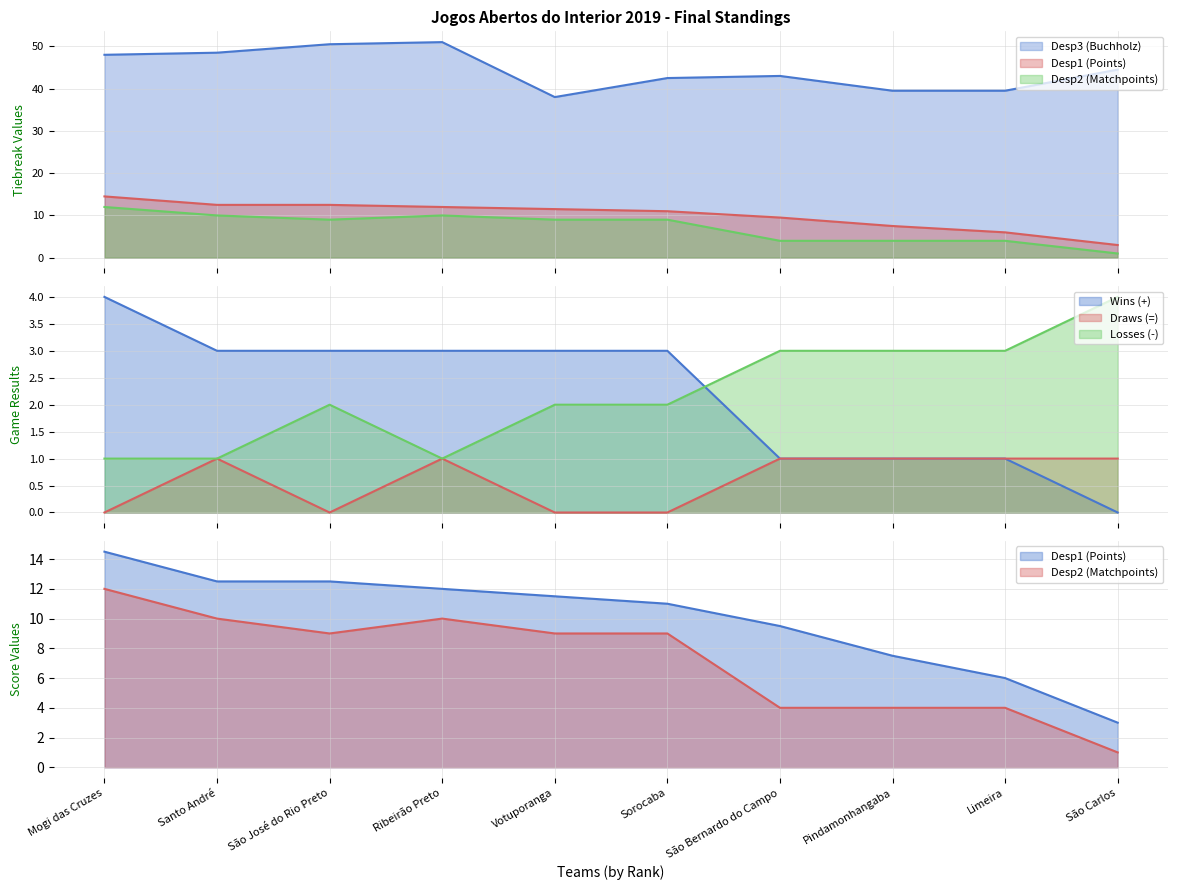

What is the total value across all series at Sorocaba?

67.5